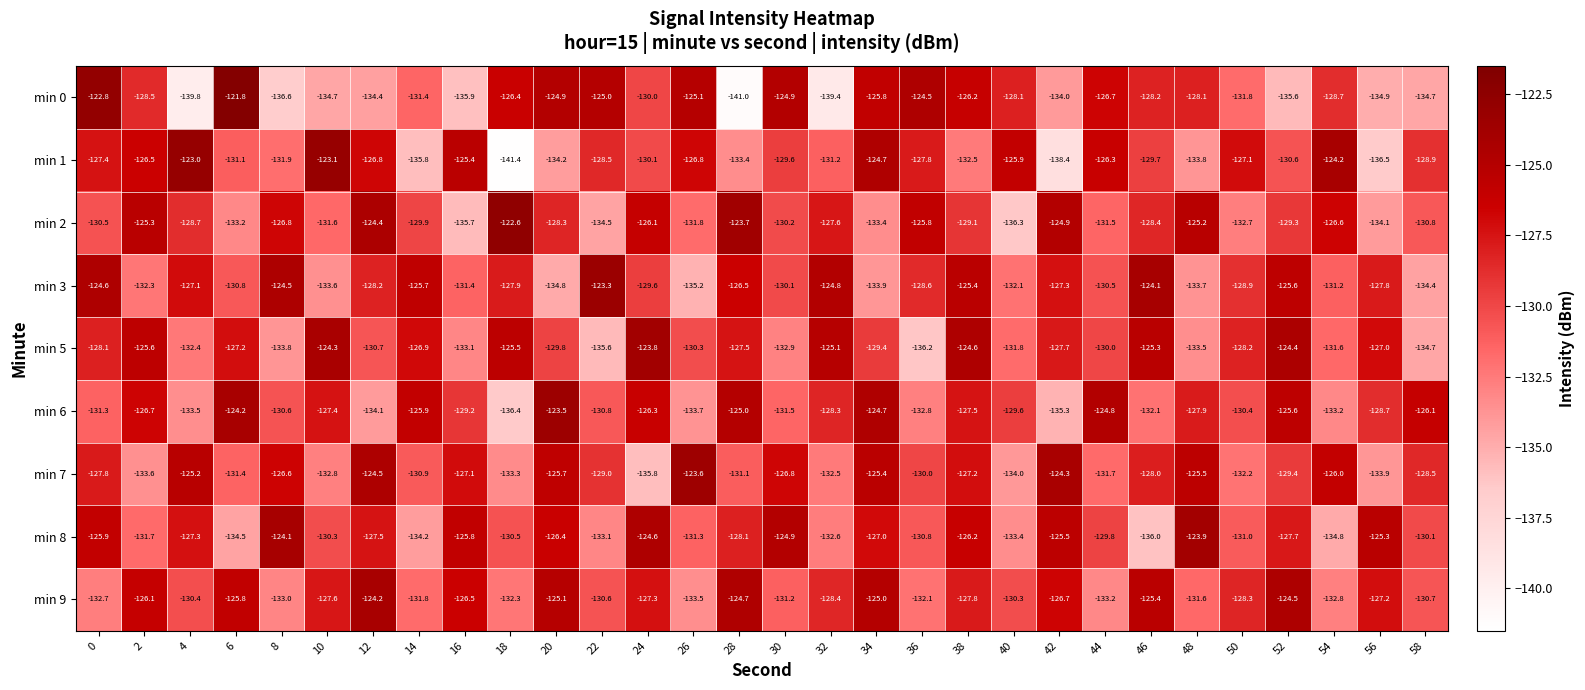

Where is min 0 nearest to the value -131?

14